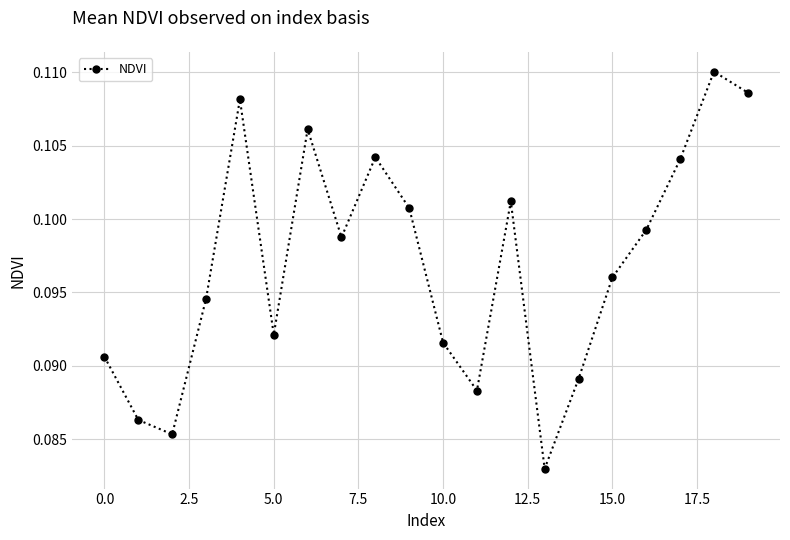

How many points are lower than both their immediate neighbors (excluding endpoints)?

5